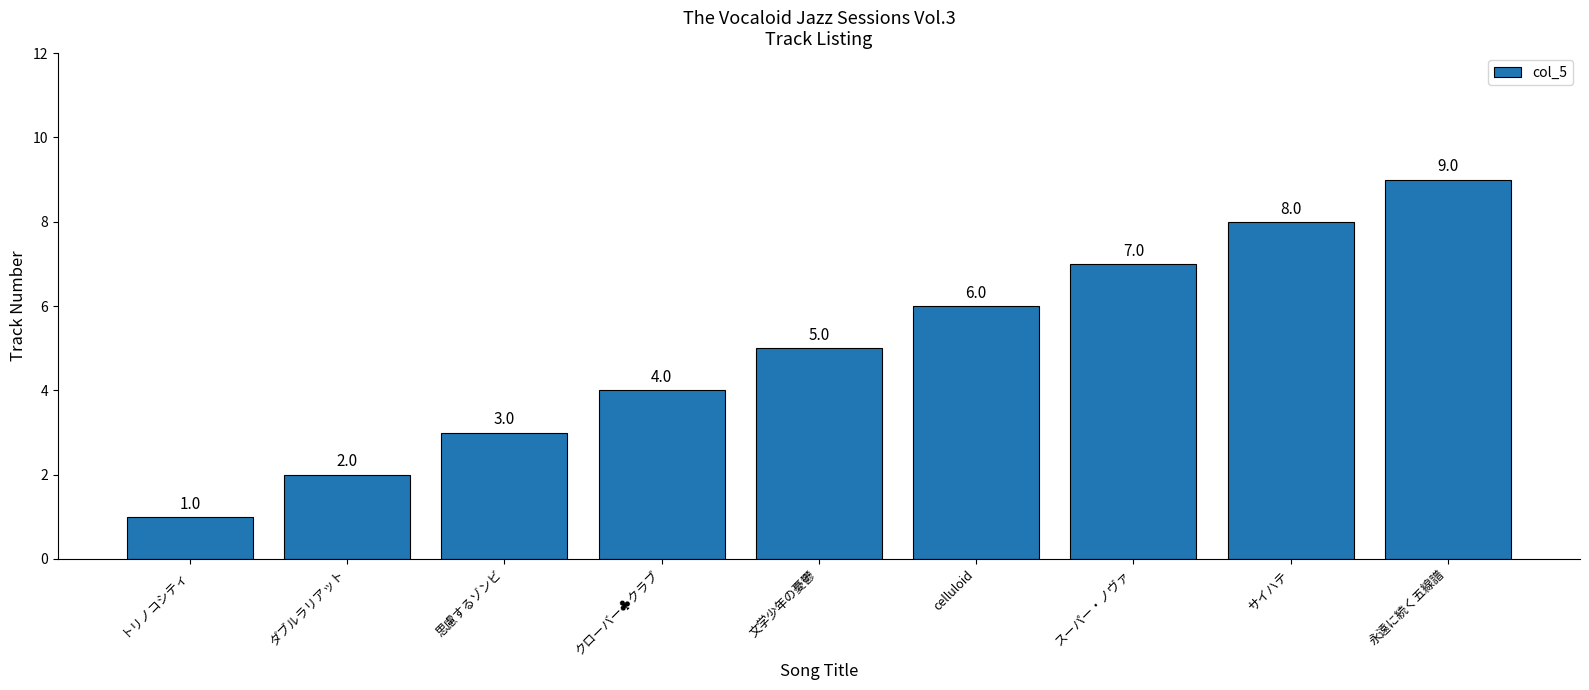

True or false: the data shows 3 at サイハテ.

False